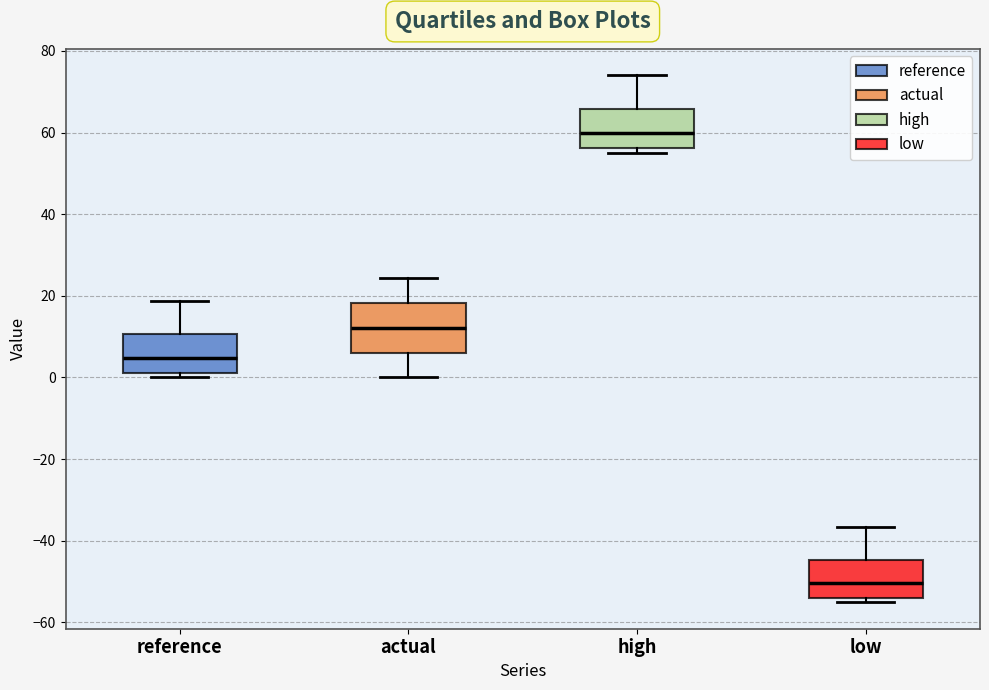

Where is the upper edge of the box for actual on the y-axis? The values are not printed on the chart, so give them approximately, as read against the axis.

18